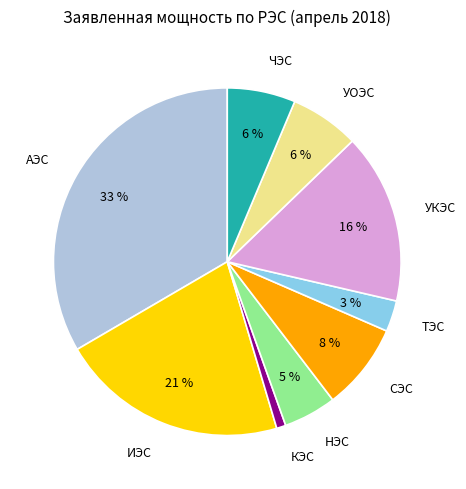

Is it true that КЭС is 1% of the pie?

True